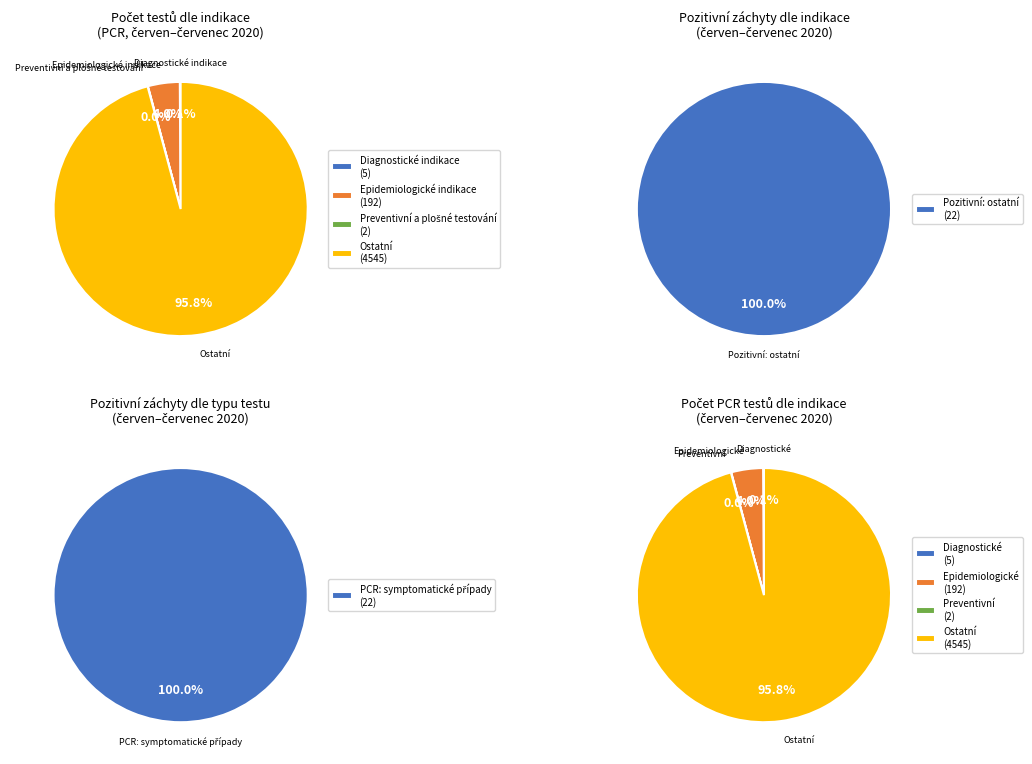

To the nearest percent, what percentage of the pie is Epidemiologické indikace?

4%